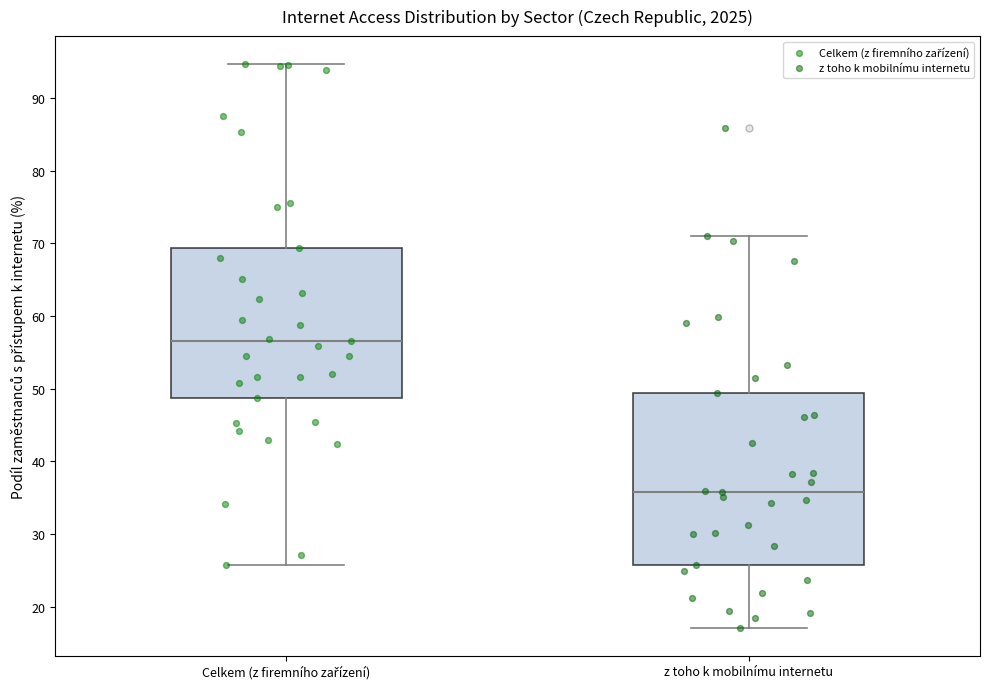

Where does the upper whisker of the box for z toho k mobilnímu internetu end on the y-axis? The values are not printed on the chart, so give them approximately, as read against the axis.

71